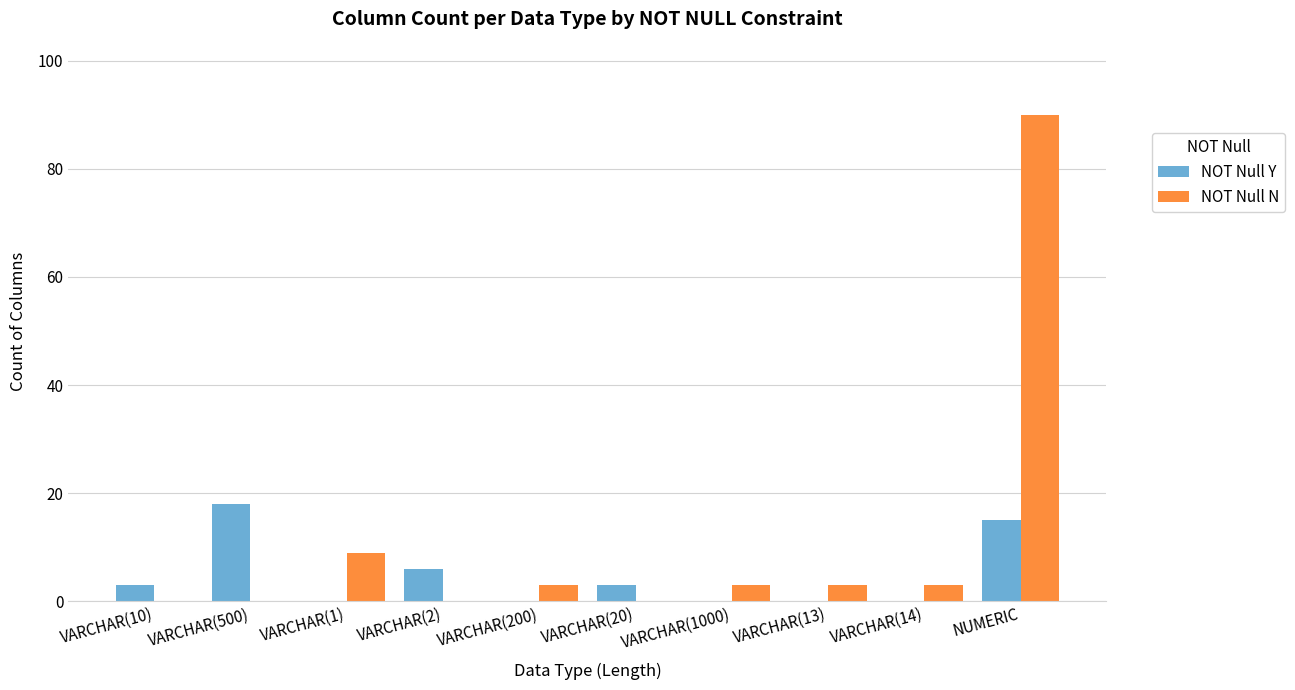

True or false: NOT Null N has a value of 15 at VARCHAR(1).

False